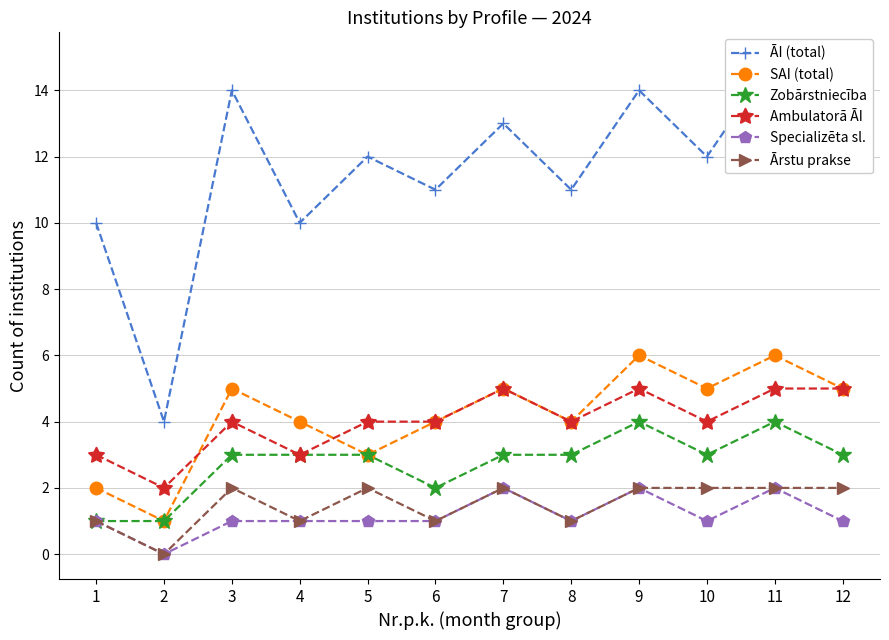

Is it true that Ambulatorā ĀI equals 3 at 12?

False